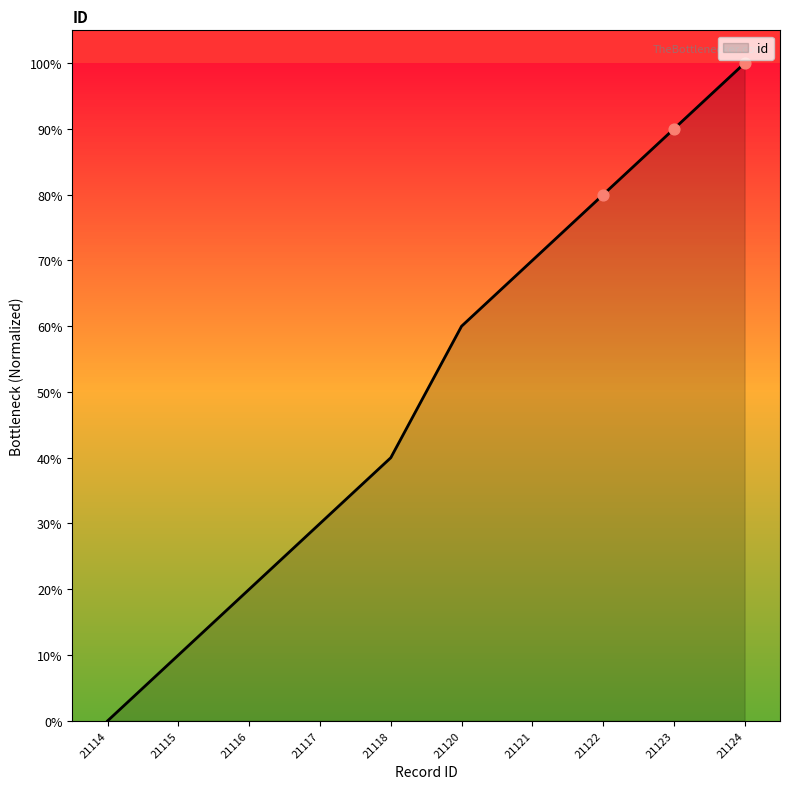

Approximately how many times larger is the value at 21120 compared to 21123?

0.7